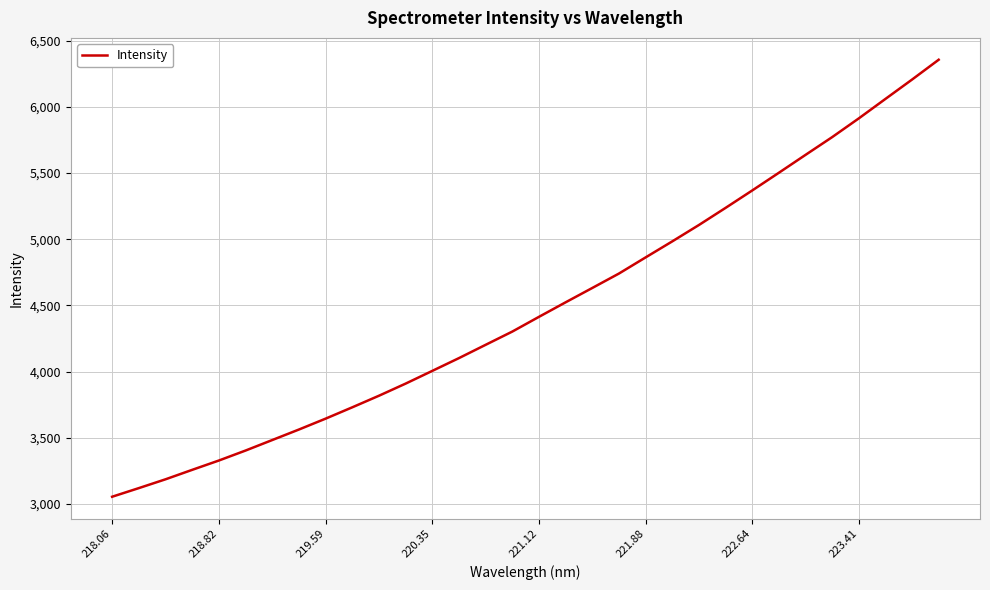

What is the maximum value shown in the chart?

6355.3